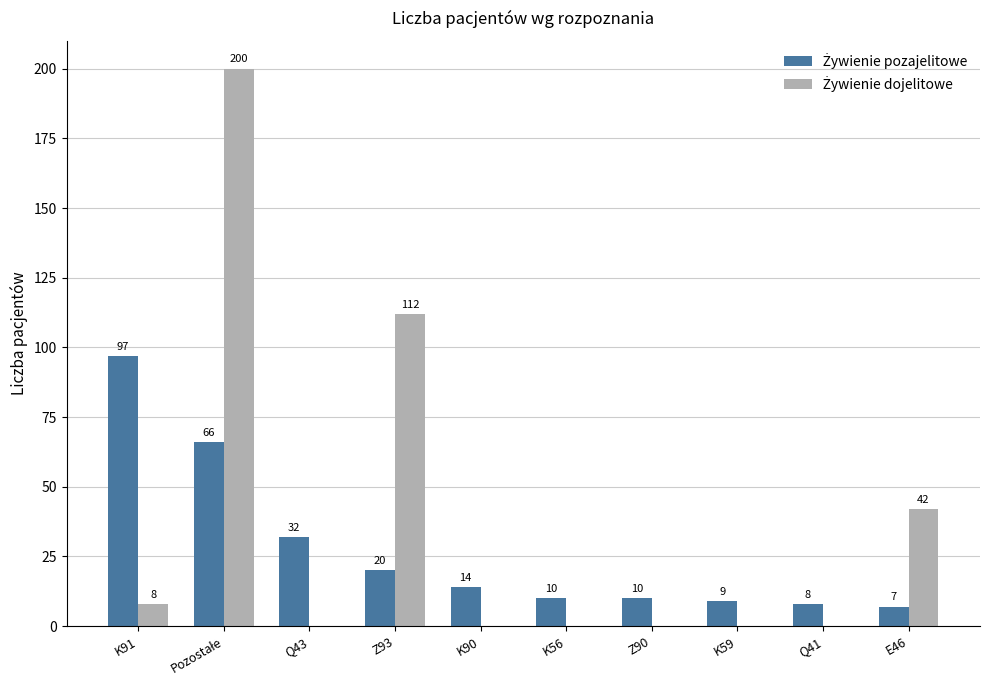

What is the greatest value displayed?

200